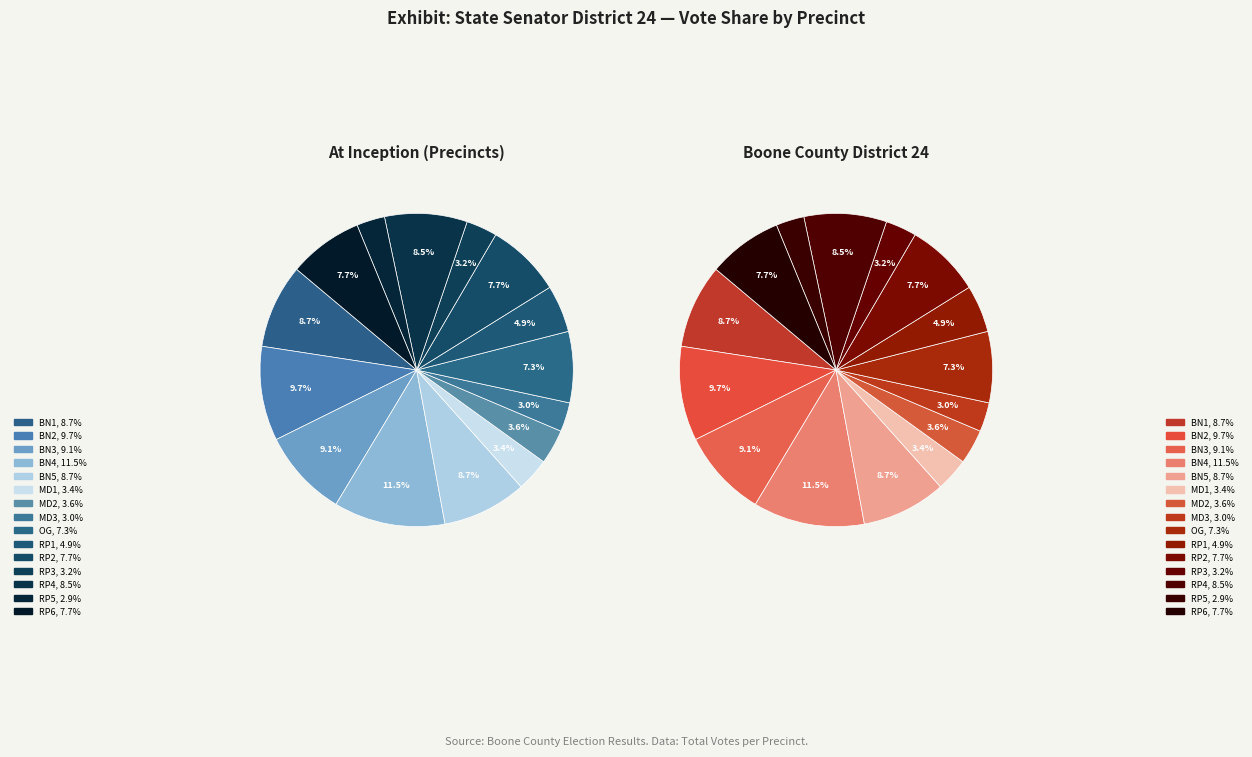

How many slices are in this pie chart?

15